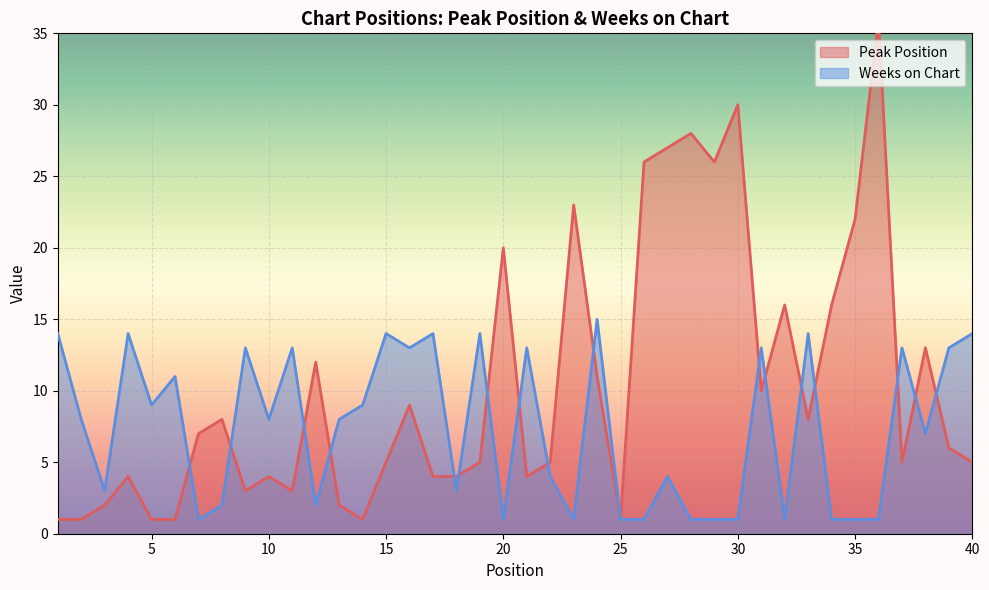

At which label is Peak Position closest to 18?

20